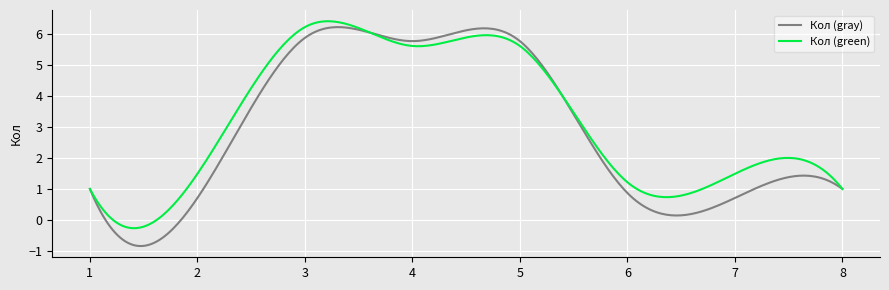

List the series in order of their overall mean, lowest first.

Кол (gray), Кол (green)